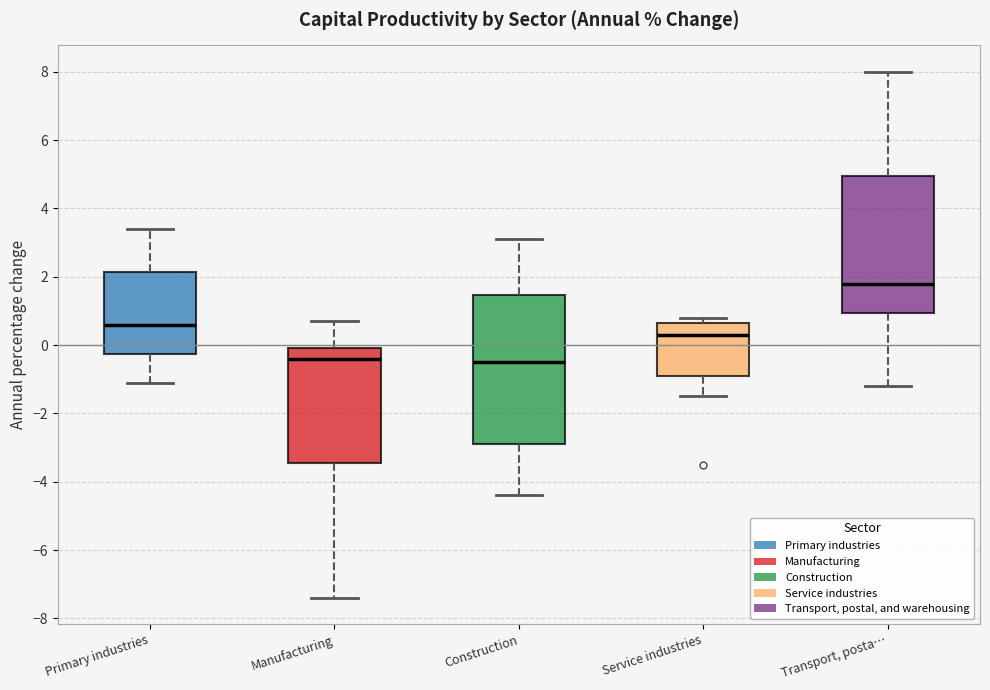

Where does the upper whisker of the box for Primary industries end on the y-axis? The values are not printed on the chart, so give them approximately, as read against the axis.

3.4